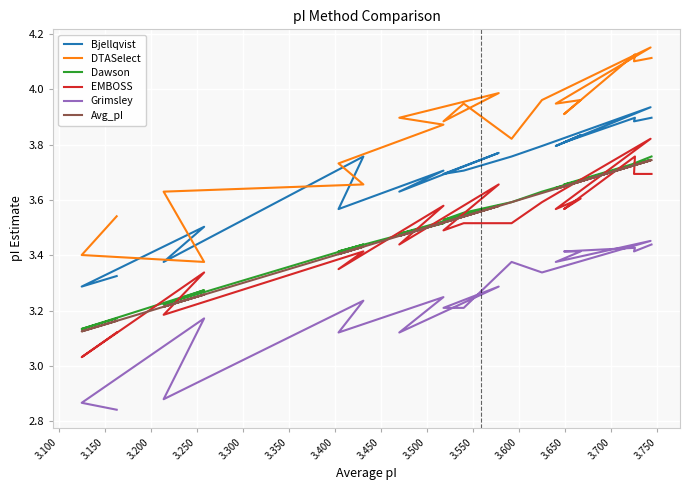

Is the value of Dawson at 18 greater than the value of DTASelect at 3.750?

No